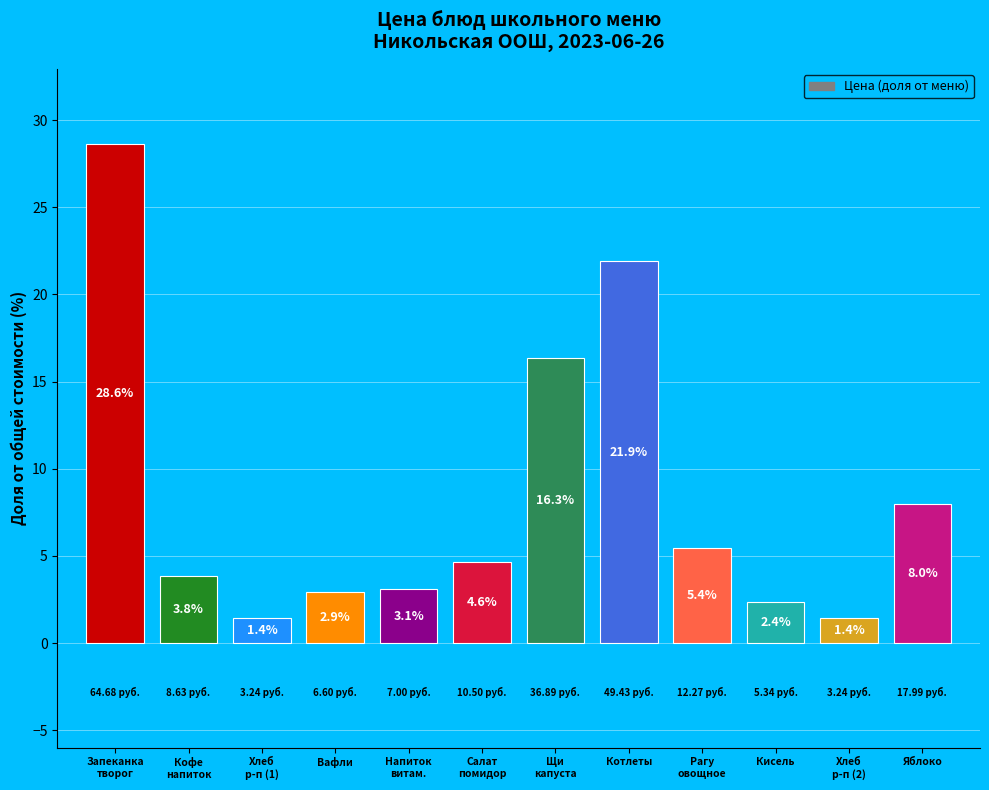

What is the ratio of the value at Вафли to the value at Яблоко?

0.4